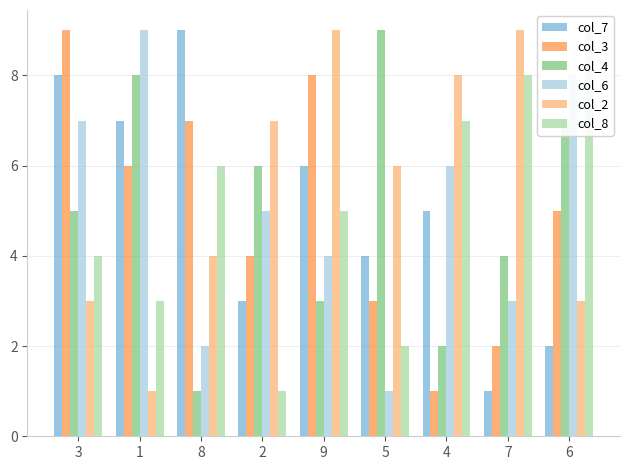

What position from the left is 1?

2